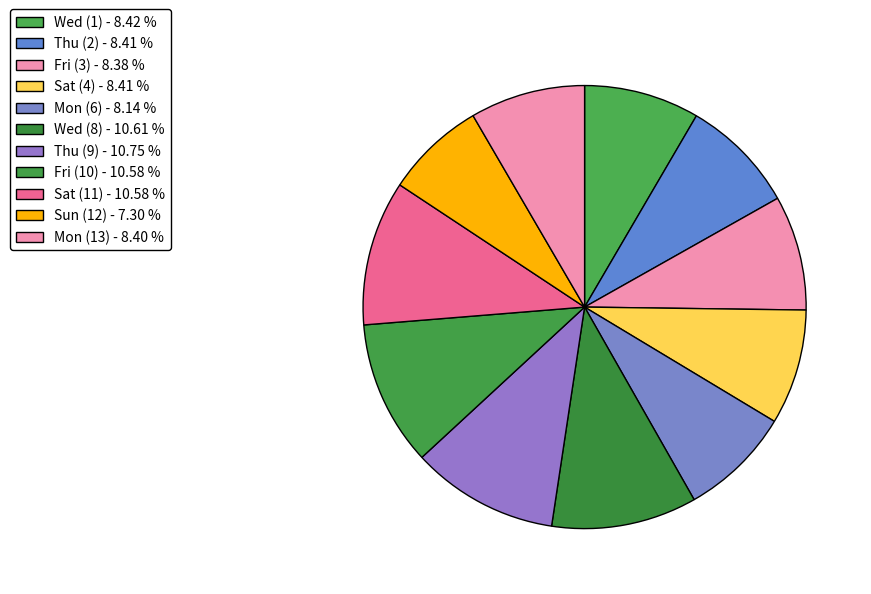

To the nearest percent, what portion does Sat (4) represent?

8%